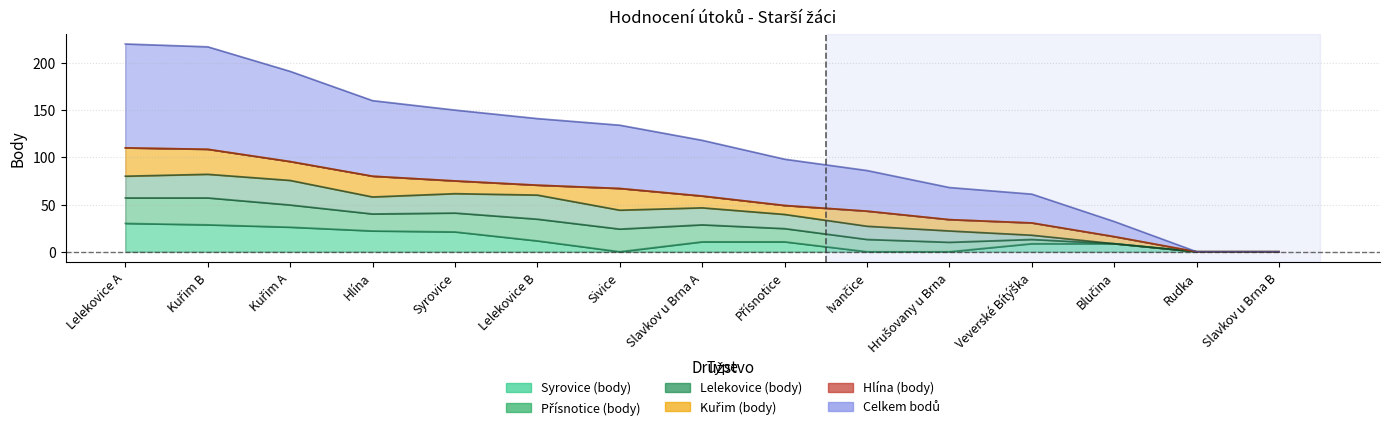

The value of Celkem bodů at Slavkov u Brna B is 0. True or false?

True